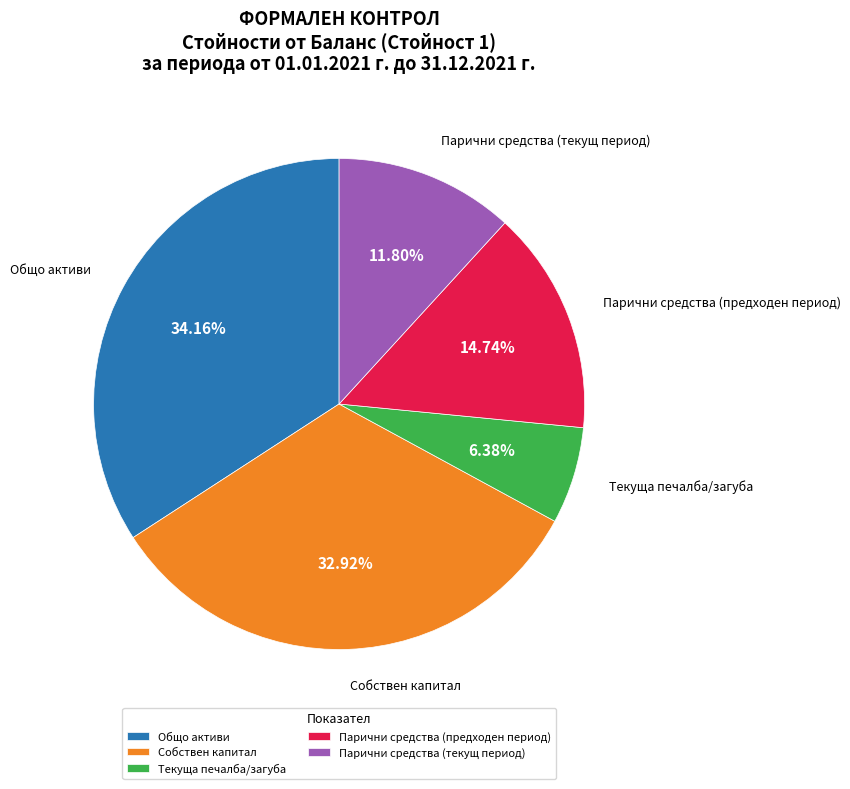

To the nearest percent, what portion does Текуща печалба/загуба represent?

6%